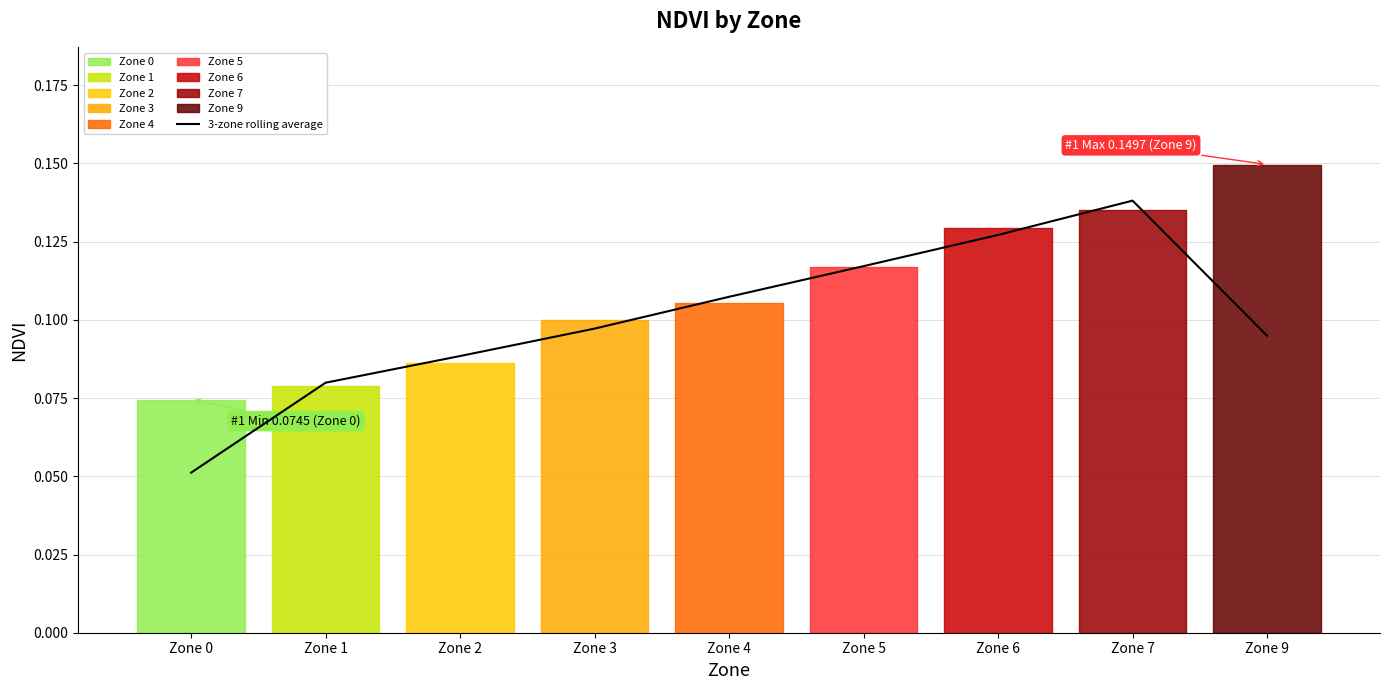

Where is the first local maximum?

Zone 7